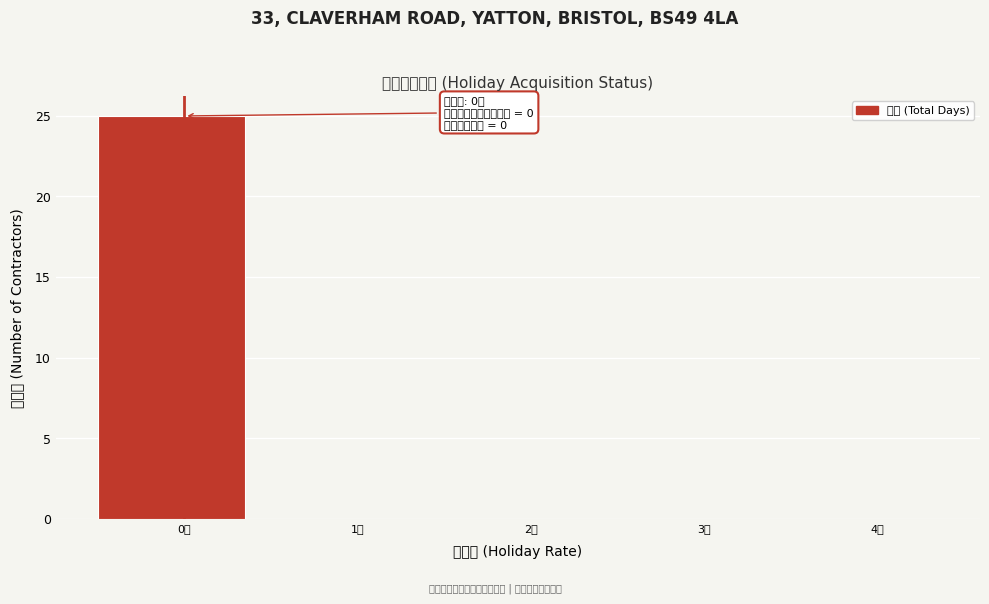

Reading right to left, list all the values displayed in this chart.

4日=0	3日=0	2日=0	1日=0	0日=25